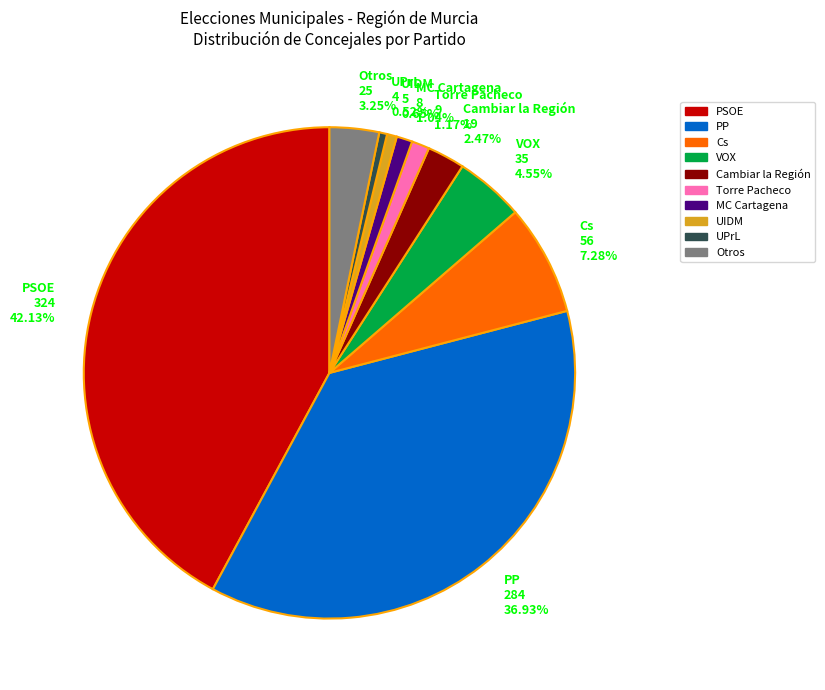

Is there a majority slice in this chart?

No